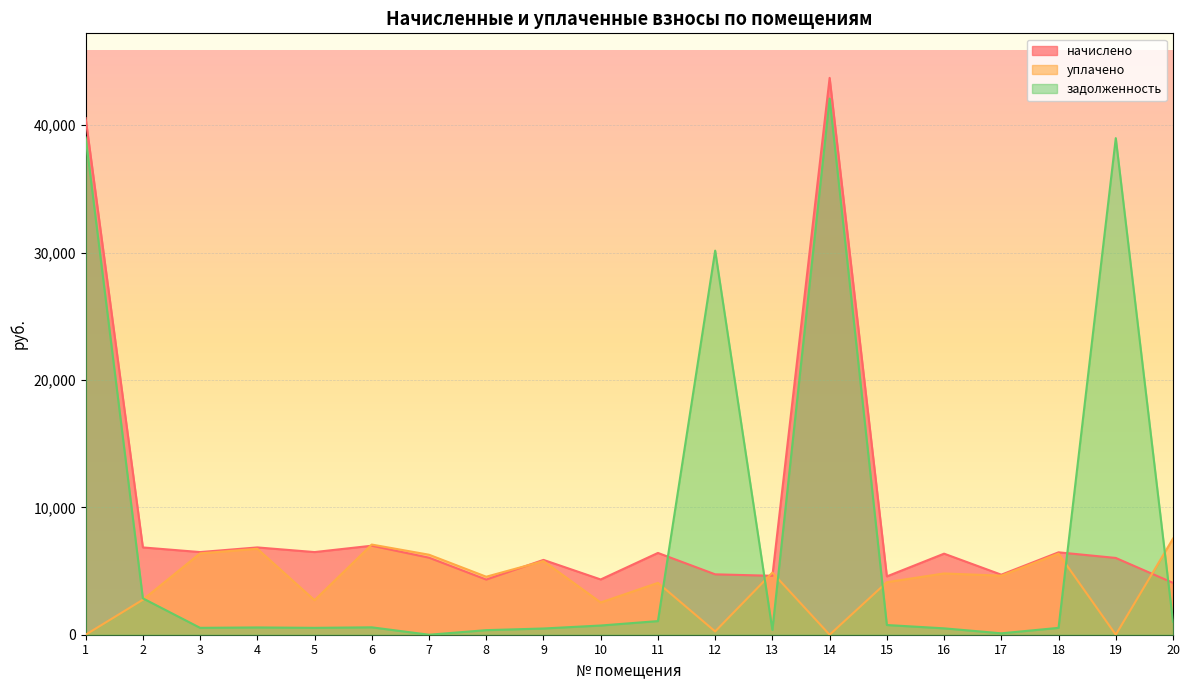

Reading left to right, what are all the values shown in this chart?

начислено: 1=40562.9	2=6854.4	3=6489.6	4=6854.4	5=6489.6	6=6988.8	7=6048.0	8=4329.6	9=5875.2	10=4339.2	11=6422.4	12=4742.4	13=4627.2	14=43723.0	15=4579.2	16=6364.8	17=4713.6	18=6470.4	19=6028.8	20=4070.4
уплачено: 1=0.0	2=2748.8	3=6388.2	4=6748.3	5=2710.0	6=7079.8	7=6281.9	8=4555.0	9=5783.4	10=2532.6	11=4072.0	12=258.3	13=4876.4	14=0.0	15=4126.4	16=4810.0	17=4637.4	18=6368.8	19=0.0	20=7547.6
задолженность: 1=39053.3	2=2855.8	3=541.4	4=571.2	5=540.5	6=580.8	7=0.0	8=359.1	9=488.9	10=723.2	11=1070.5	12=30157.5	13=374.8	14=42095.8	15=761.6	16=500.9	17=111.2	18=539.2	19=38991.4	20=1017.6